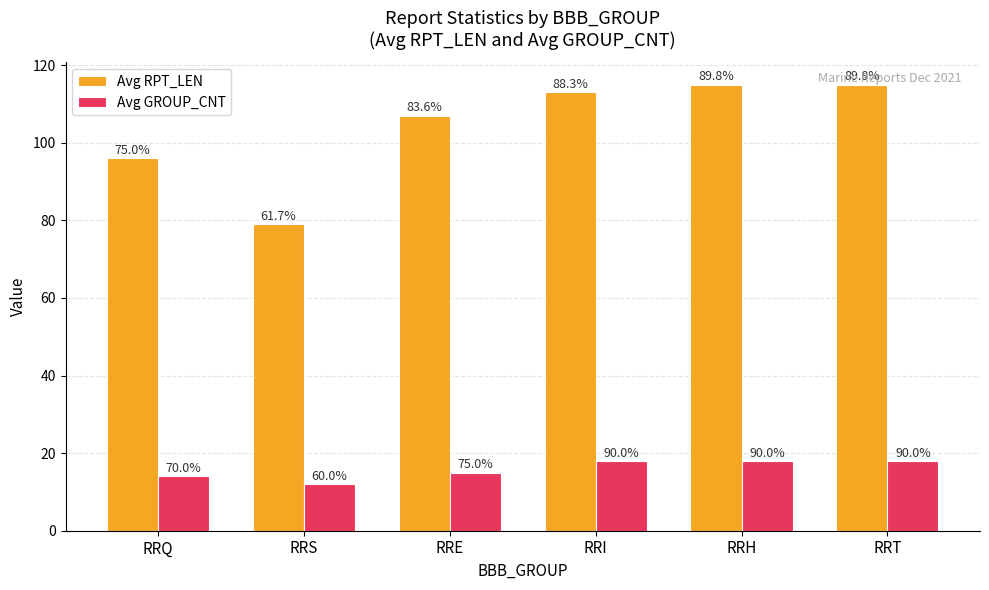

What are all the series names shown in the legend?

Avg RPT_LEN, Avg GROUP_CNT